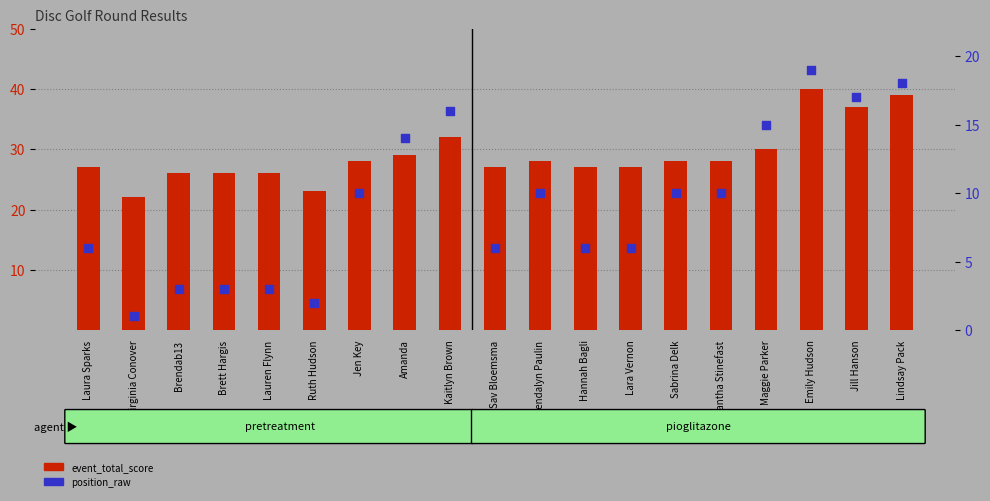

Which series reaches the minimum Y coordinate?

position_raw